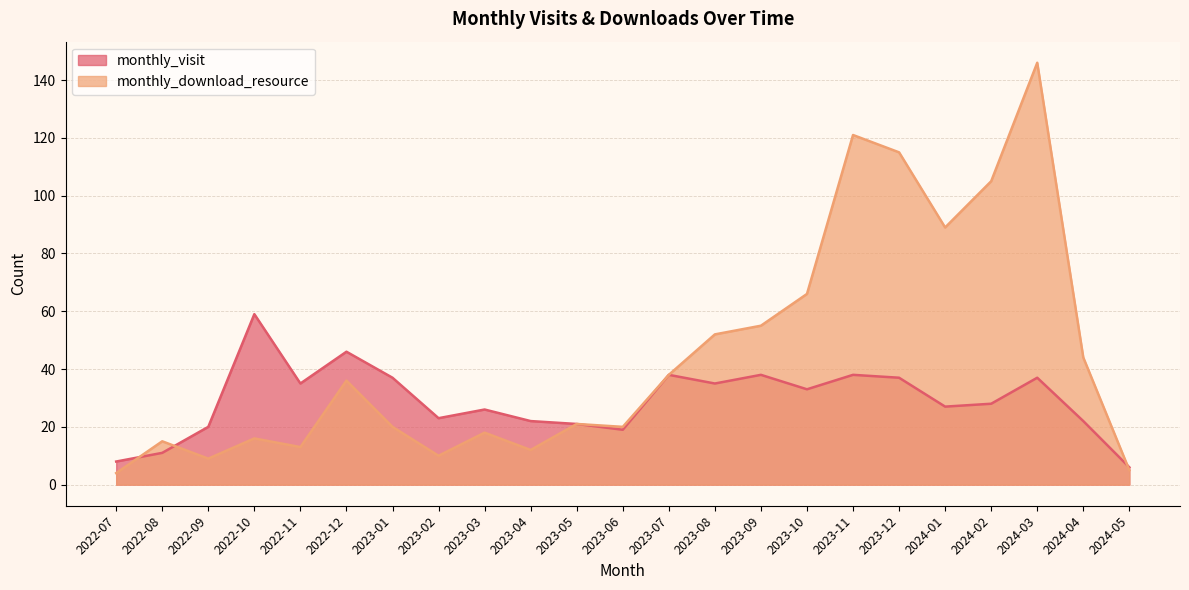

Reading left to right, list all the values displayed in this chart.

monthly_visit: 2022-07=8	2022-08=11	2022-09=20	2022-10=59	2022-11=35	2022-12=46	2023-01=37	2023-02=23	2023-03=26	2023-04=22	2023-05=21	2023-06=19	2023-07=38	2023-08=35	2023-09=38	2023-10=33	2023-11=38	2023-12=37	2024-01=27	2024-02=28	2024-03=37	2024-04=22	2024-05=6
monthly_download_resource: 2022-07=4	2022-08=15	2022-09=9	2022-10=16	2022-11=13	2022-12=36	2023-01=20	2023-02=10	2023-03=18	2023-04=12	2023-05=21	2023-06=20	2023-07=38	2023-08=52	2023-09=55	2023-10=66	2023-11=121	2023-12=115	2024-01=89	2024-02=105	2024-03=146	2024-04=44	2024-05=5